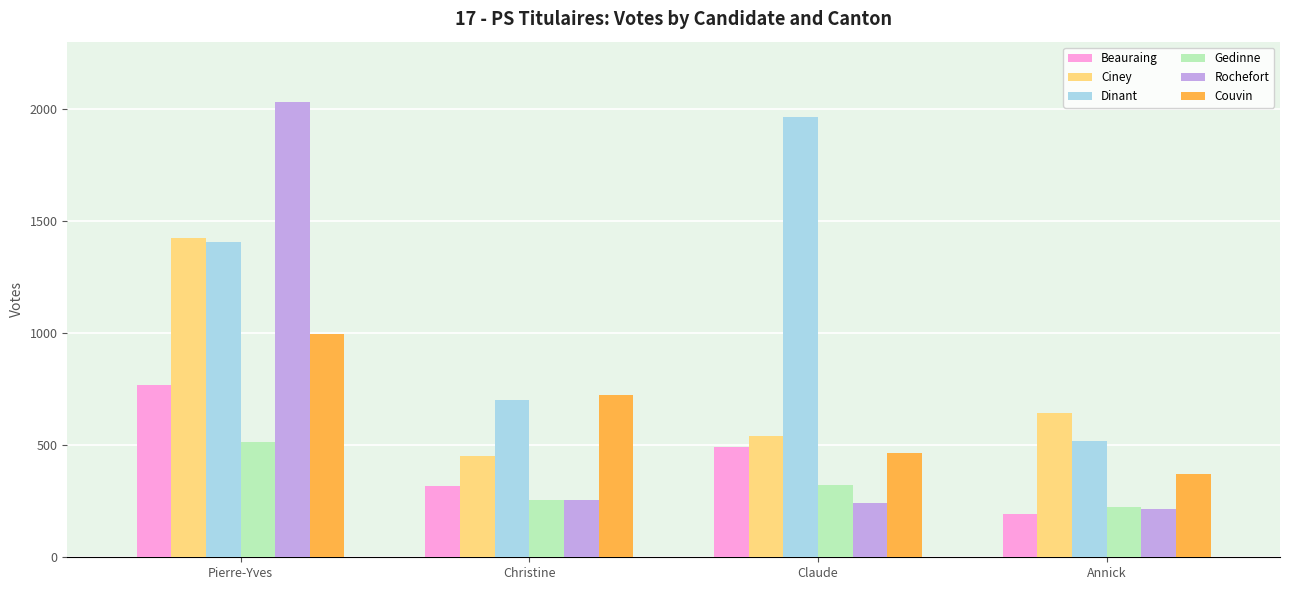

Which label corresponds to the largest value in the chart?

Pierre-Yves